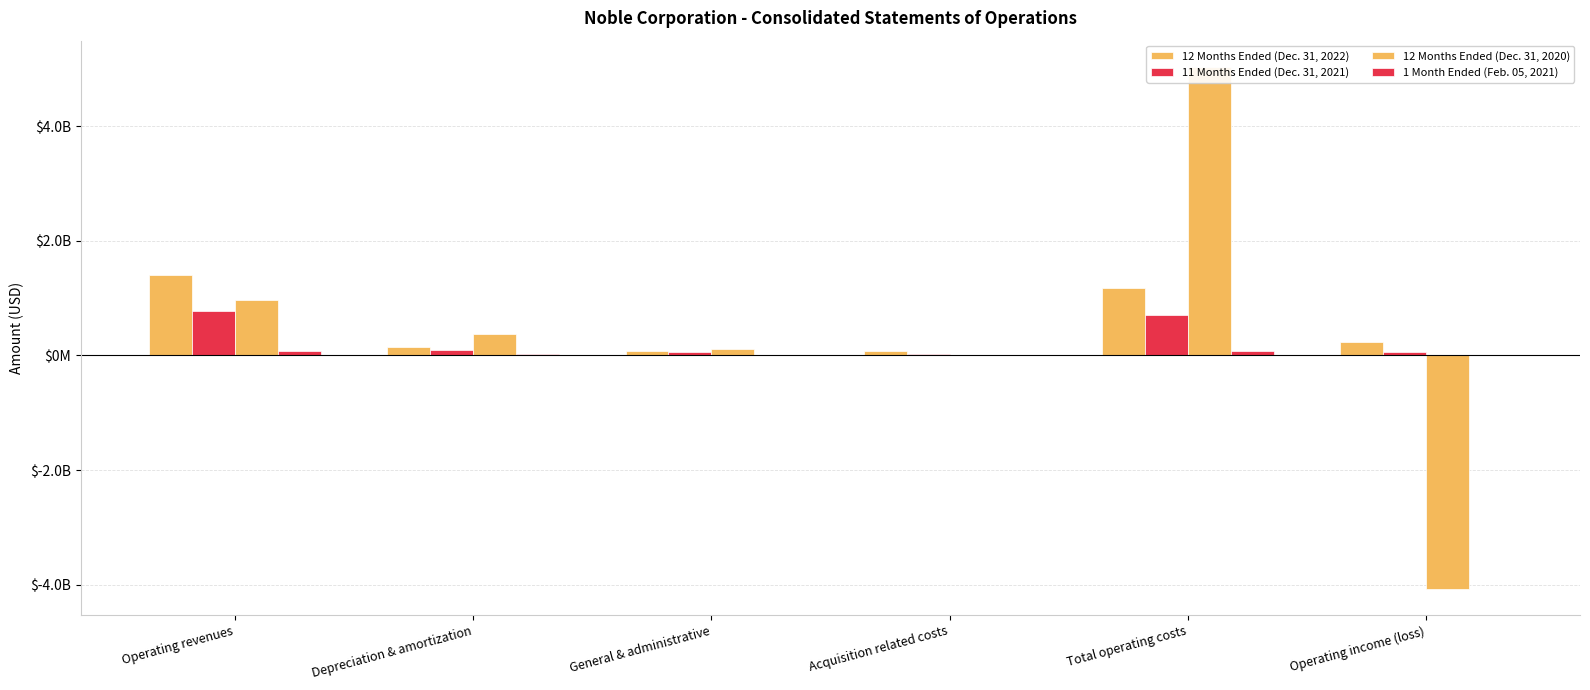

At which label is 12 Months Ended (Dec. 31, 2022) closest to 748012000?

Total operating costs